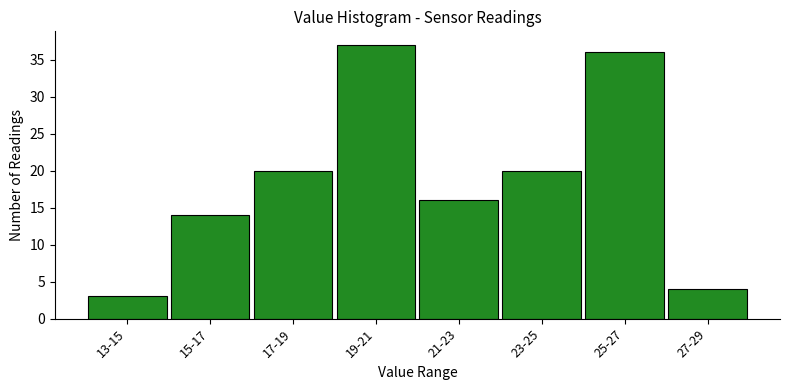

Reading left to right, extract all data points from this chart.

3	14	20	37	16	20	36	4